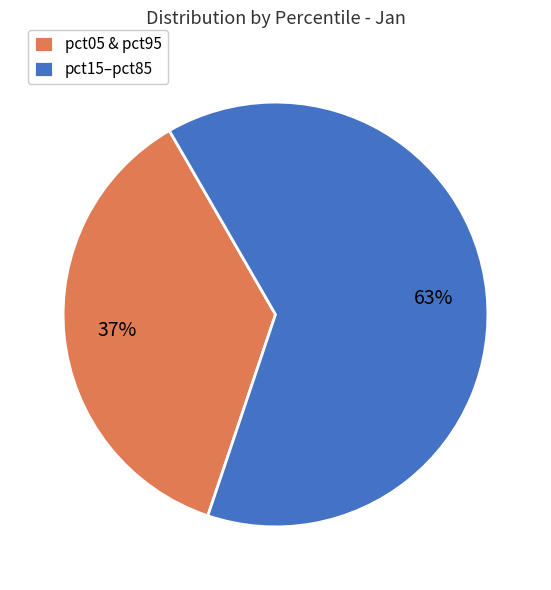

To the nearest percent, what is the combined percentage of pct15–pct85 and pct05 & pct95?

100%